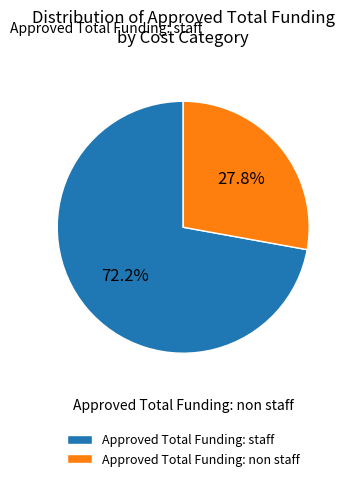

Is there a majority slice in this chart?

Yes